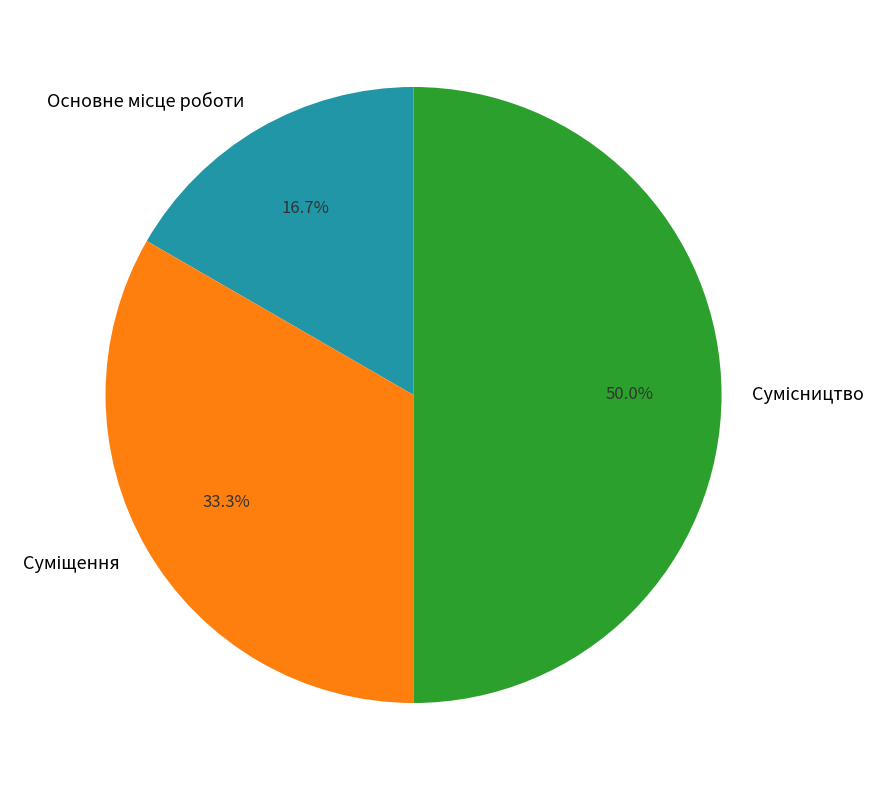

Count the number of slices in the pie.

3